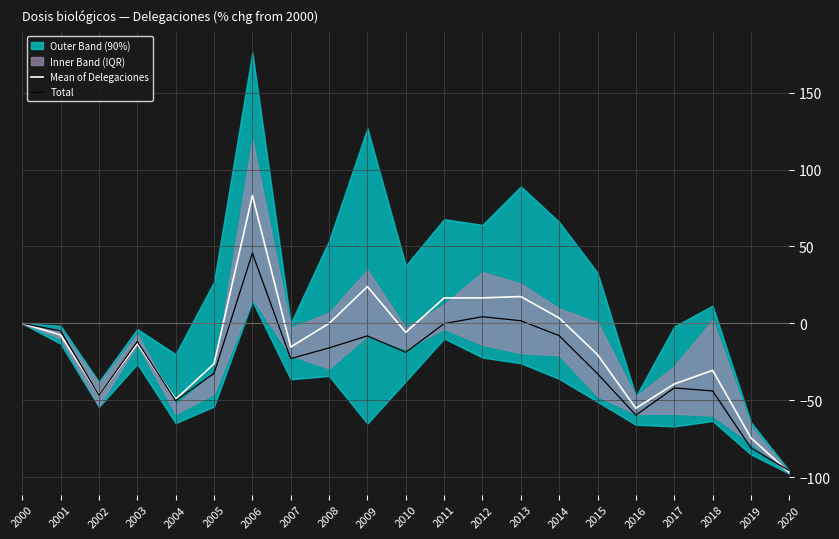

What is the difference between the maximum and second lowest values in the Total series?

126.7